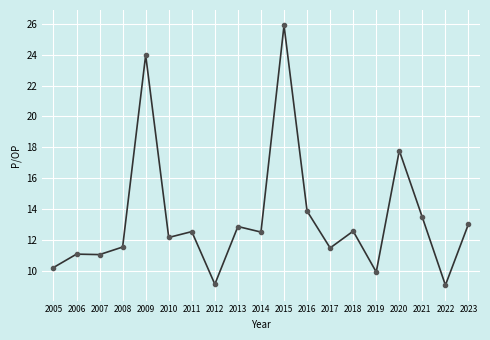

How many distinct data groups are displayed?

1